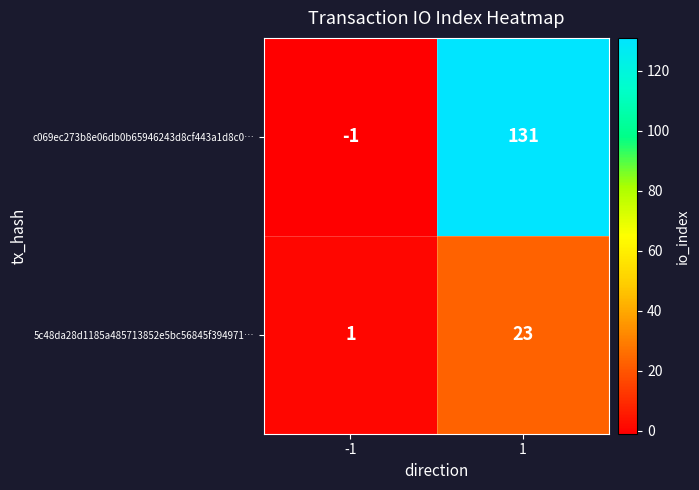

Is the value of c069ec273b8e06db0b65946243d8cf443a1d8c0… at 1 greater than the value of 5c48da28d1185a485713852e5bc56845f394971… at 1?

Yes